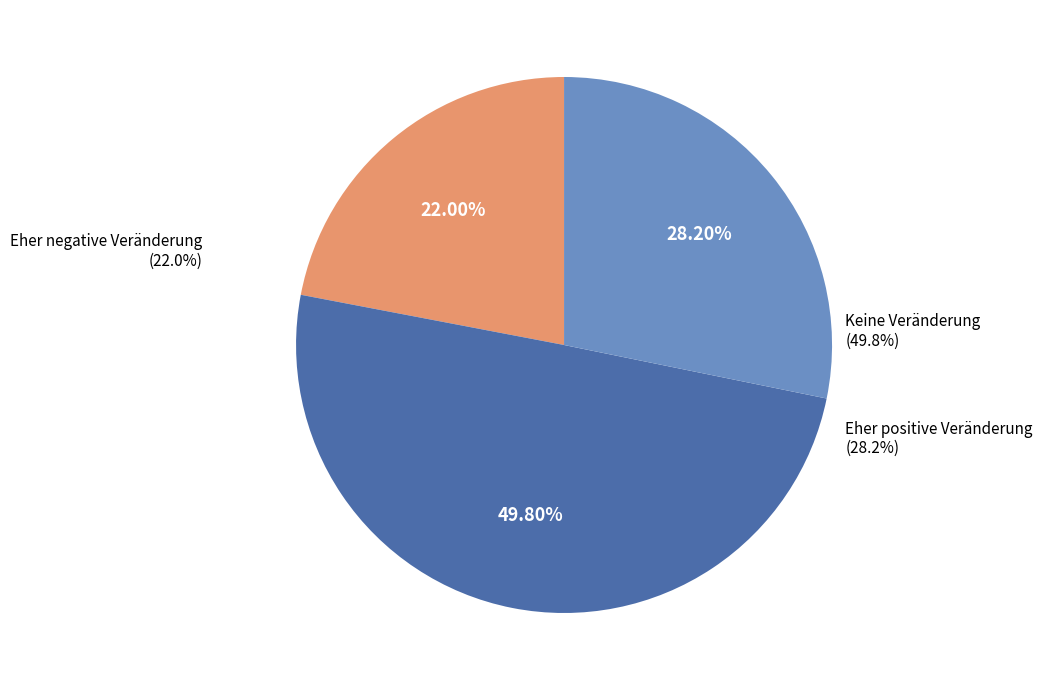

True or false: Eher negative Veränderung accounts for 28% of the total.

False